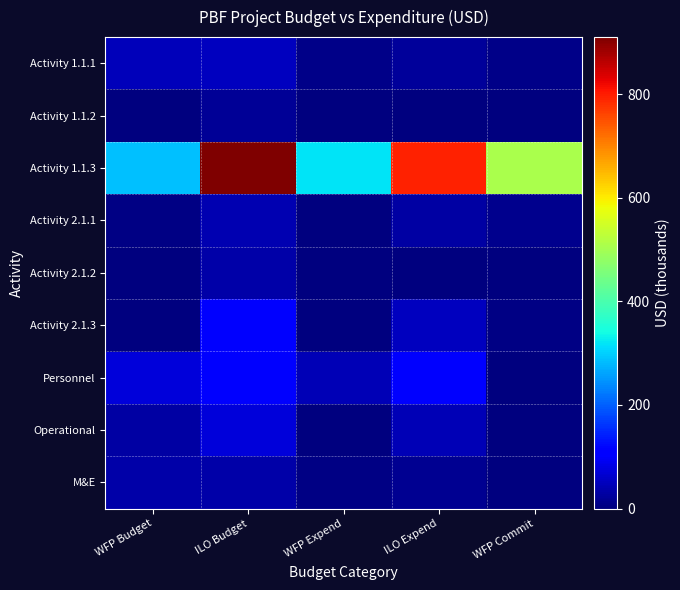

What is the total value across all series at WFP Commit?

532.4